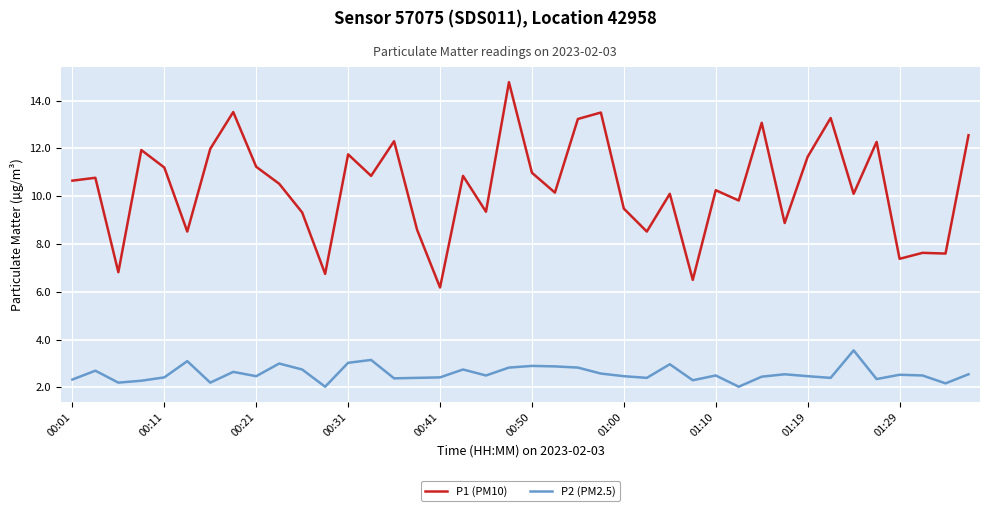

Which series has the widest spread of values?

P1 (PM10)